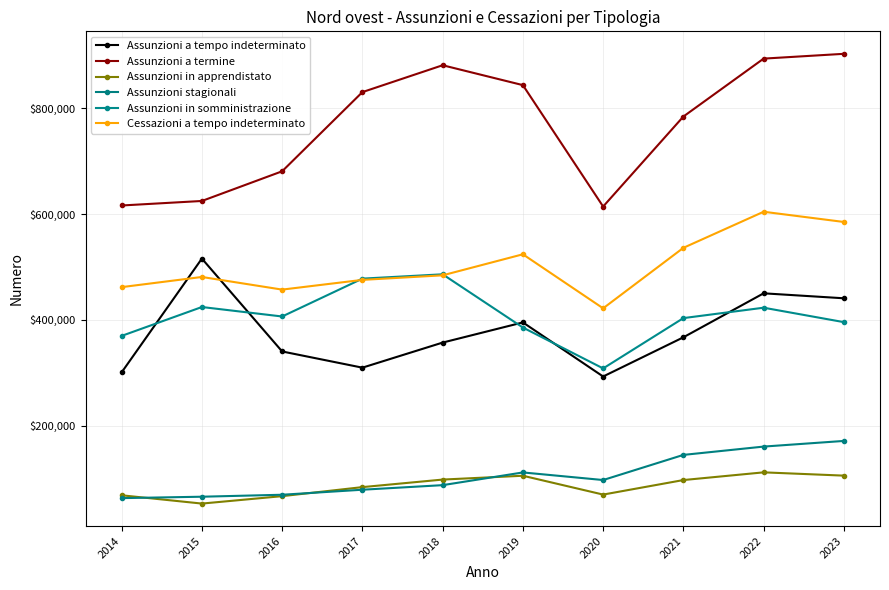

Reading right to left, list all the values displayed in this chart.

Assunzioni a tempo indeterminato: 2023=440869	2022=450243	2021=367218	2020=293214	2019=395315	2018=357251	2017=309899	2016=340487	2015=515793	2014=301034
Assunzioni a termine: 2023=902348	2022=893299	2021=783963	2020=614061	2019=843238	2018=880792	2017=830069	2016=680616	2015=624568	2014=616043
Assunzioni in apprendistato: 2023=106087	2022=112280	2021=97743	2020=70307	2019=105880	2018=98641	2017=84403	2016=67346	2015=53337	2014=68972
Assunzioni stagionali: 2023=171591	2022=160920	2021=145225	2020=97778	2019=112115	2018=88118	2017=79486	2016=69999	2015=66282	2014=63608
Assunzioni in somministrazione: 2023=395823	2022=423082	2021=403457	2020=308481	2019=385669	2018=486143	2017=477966	2016=406496	2015=424383	2014=369868
Cessazioni a tempo indeterminato: 2023=584922	2022=604220	2021=536121	2020=421918	2019=523928	2018=484209	2017=475625	2016=457247	2015=481112	2014=461930